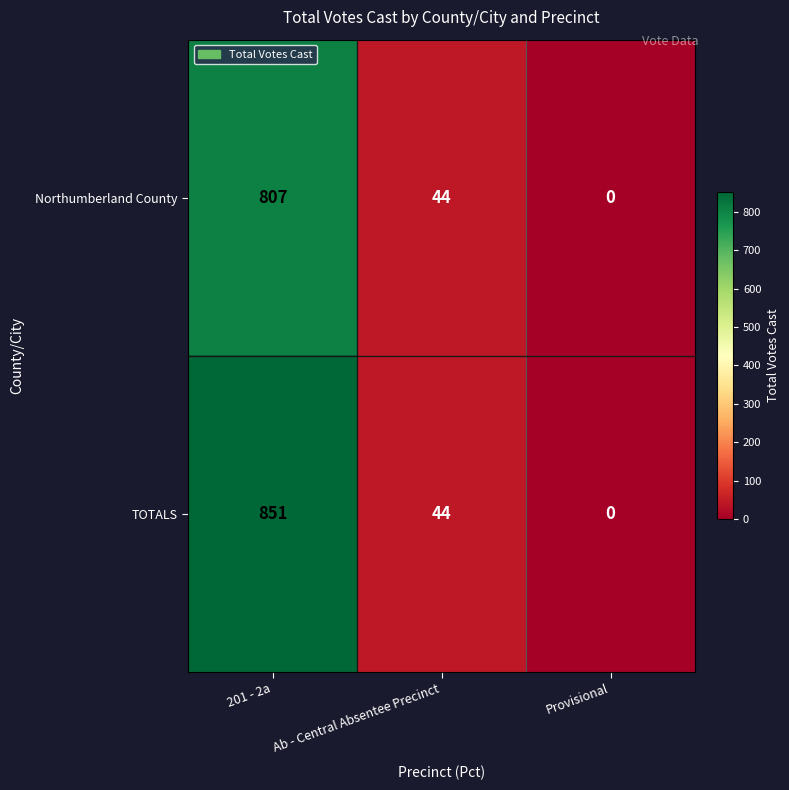

What is the sum of all Northumberland County values?

851